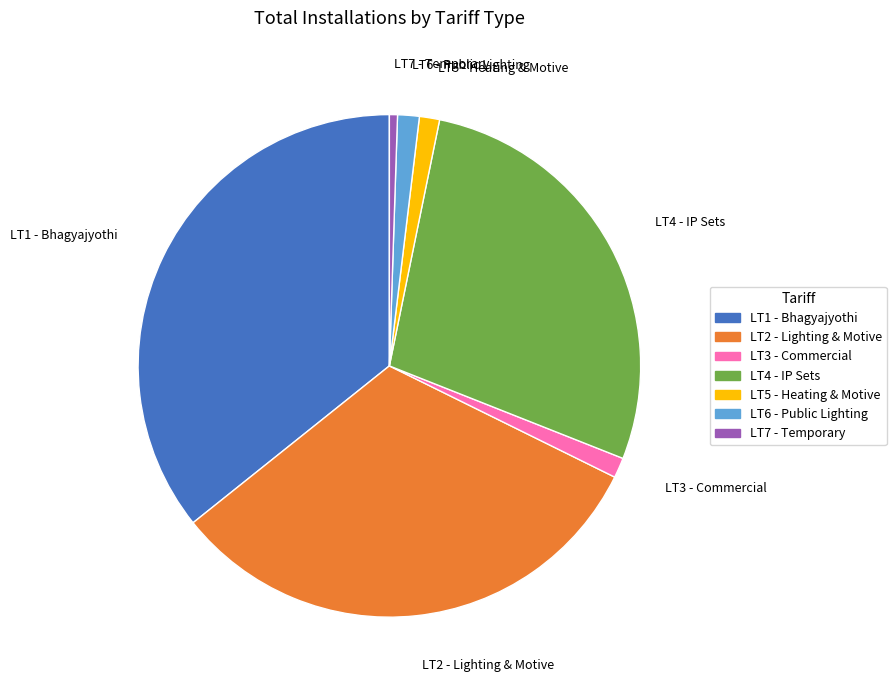

Approximately how many times larger is the value at LT3 compared to LT5?

1.0